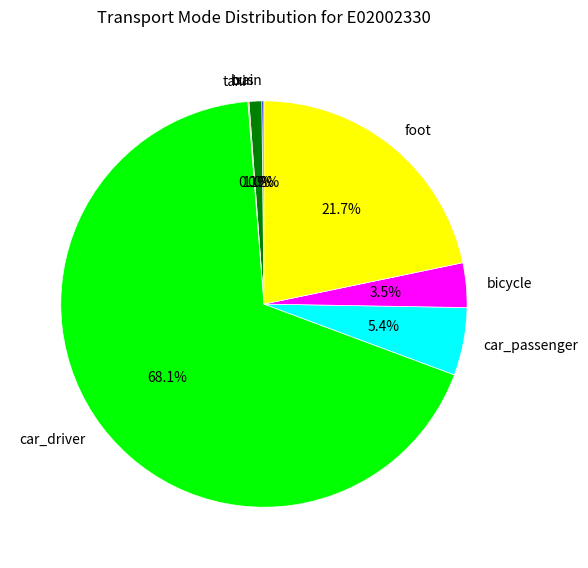

What is the majority slice?

car_driver